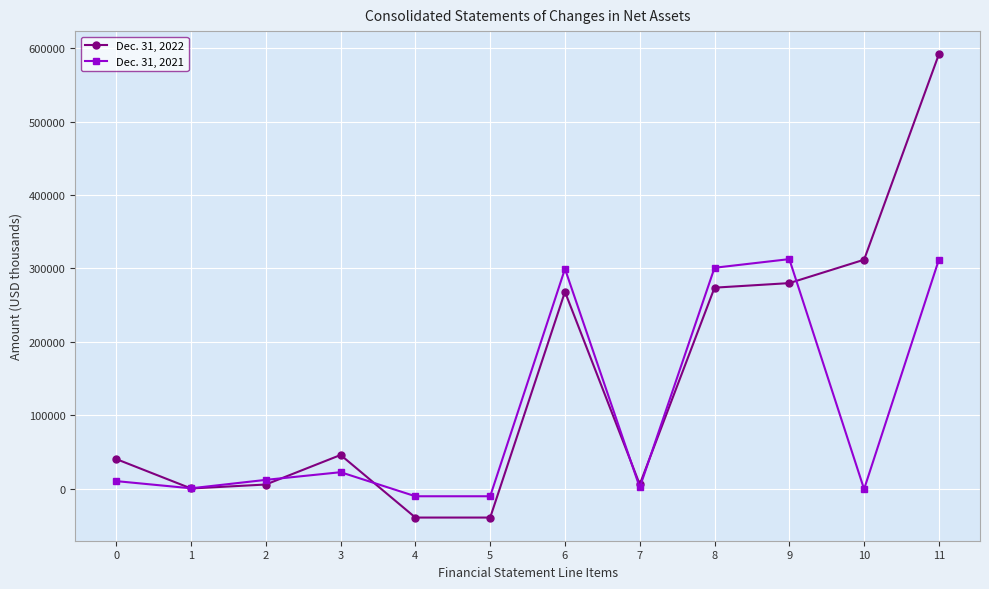

Which series changed the most between 3 and 4?

Dec. 31, 2022